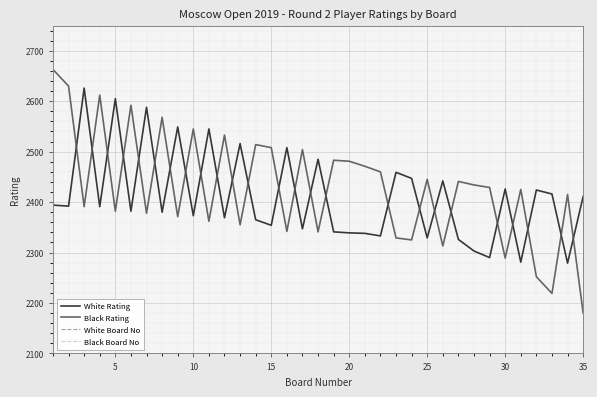

Reading left to right, extract all data points from this chart.

White Rating: 2394	2392	2626	2391	2605	2382	2588	2380	2549	2373	2545	2369	2516	2365	2354	2508	2347	2485	2341	2339	2338	2333	2459	2447	2329	2442	2326	2303	2290	2426	2281	2424	2416	2279	2411
Black Rating: 2663	2630	2391	2612	2382	2592	2378	2568	2371	2545	2362	2533	2355	2514	2508	2342	2504	2341	2483	2481	2471	2460	2329	2325	2445	2313	2441	2434	2429	2289	2425	2252	2219	2415	2180
White Board No: 59	60	4	61	6	63	8	65	12	67	14	69	16	71	75	20	77	26	81	82	83	84	34	36	87	38	89	93	95	44	98	46	48	99	50
Black Board No: 1	3	62	5	64	7	66	9	68	13	72	15	74	17	19	78	21	80	27	29	31	33	86	90	37	92	39	41	43	96	45	110	124	49	140